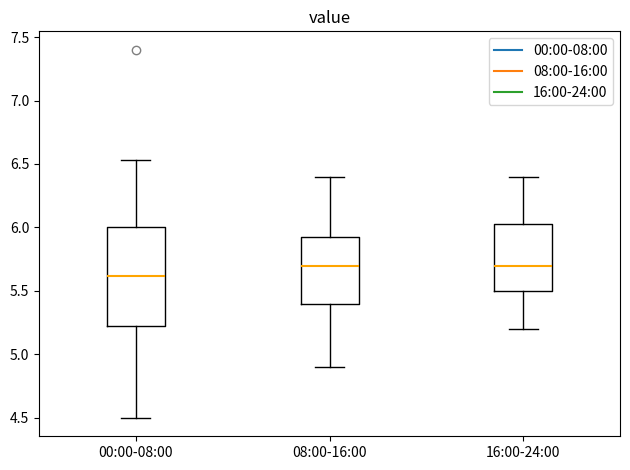

Which box has the lowest median line?

00:00-08:00